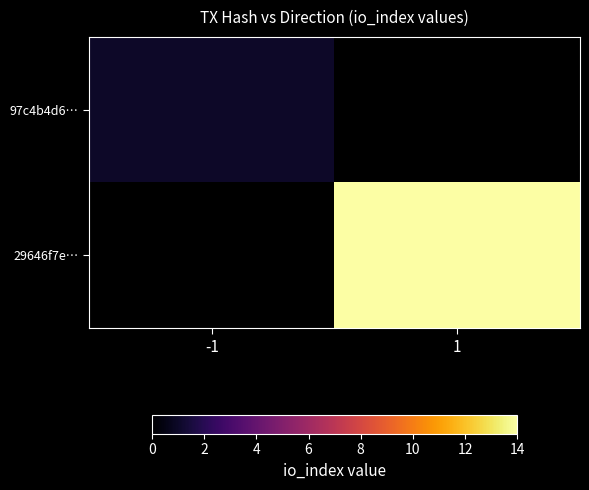

Is it true that 97c4b4d6… equals 1.0 at -1?

True